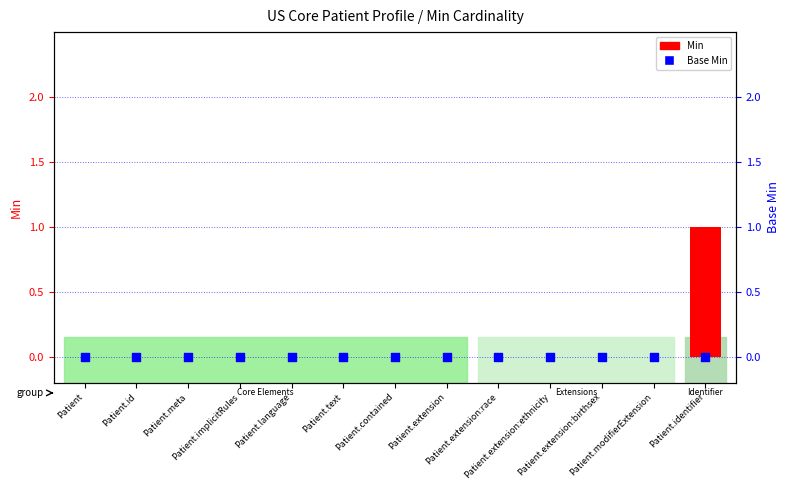

What are all the series names shown in the legend?

Min, Base Min